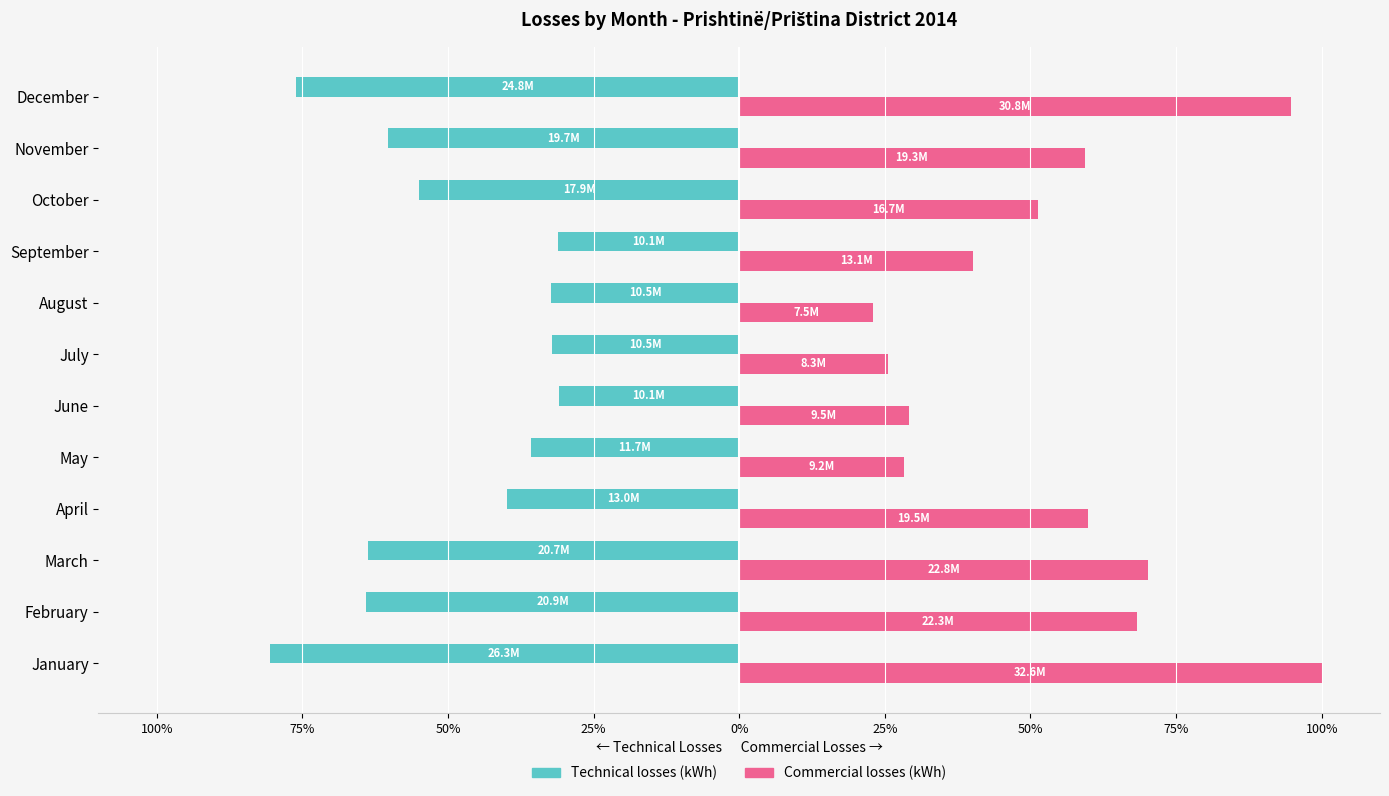

What are all the series names shown in the legend?

Technical losses (kWh), Commercial losses (kWh)